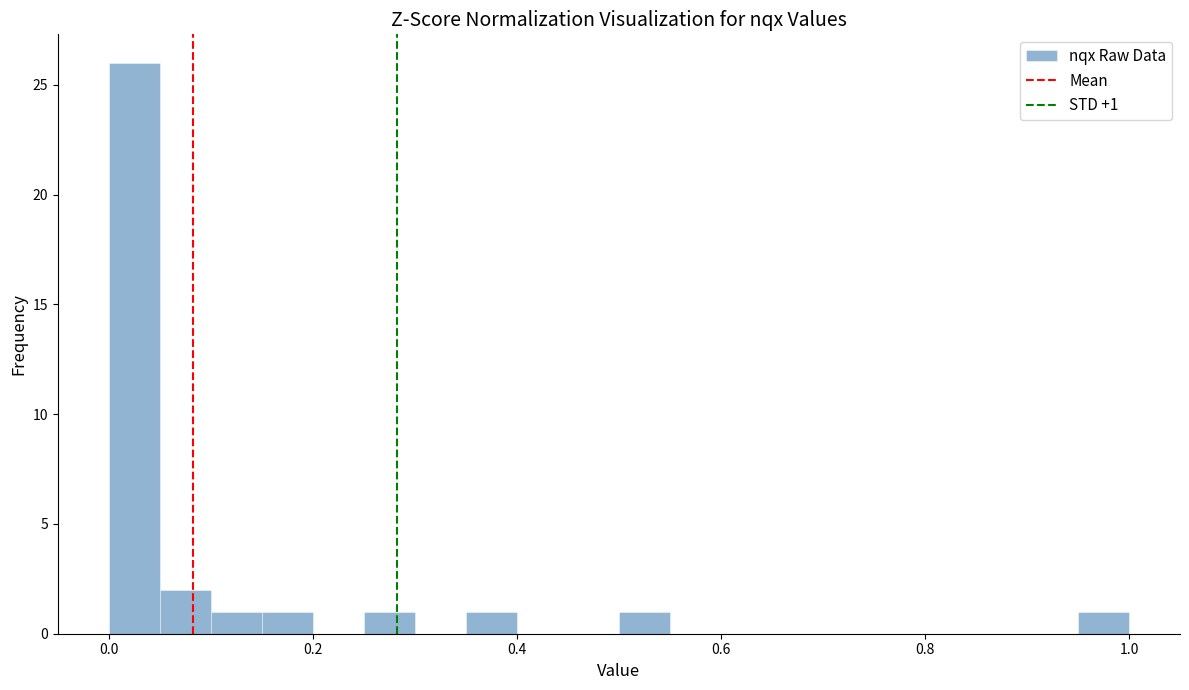

Around what value on the x-axis is the tallest bar? Give the approximate position of its centre, as read against the axis.

0.02